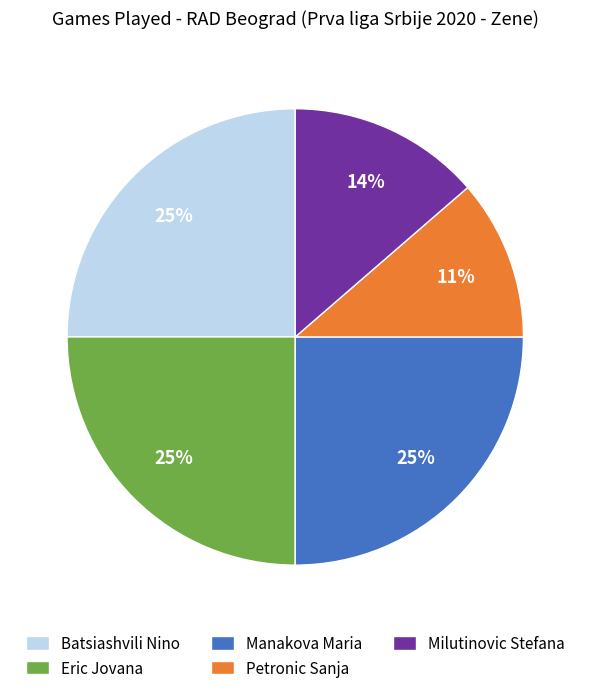

What is the smallest slice in the pie chart?

Petronic Sanja